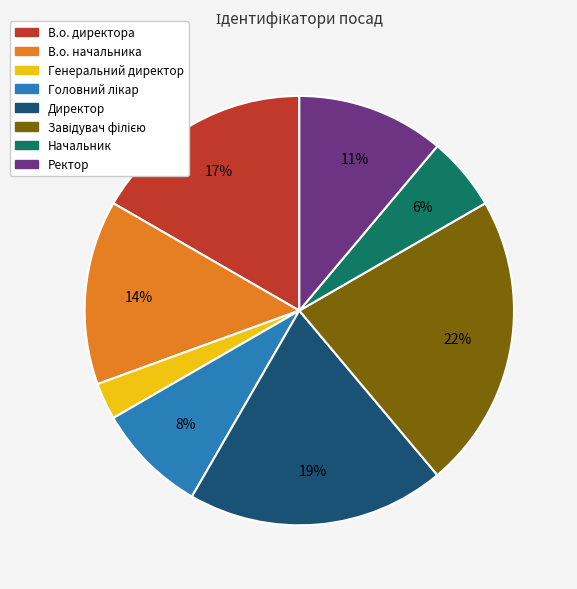

Is Ректор the majority of the pie?

No